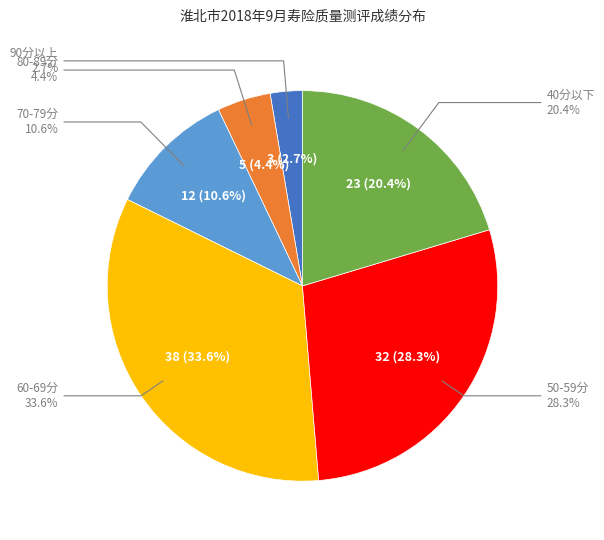

Is 0-9 the majority of the pie?

No